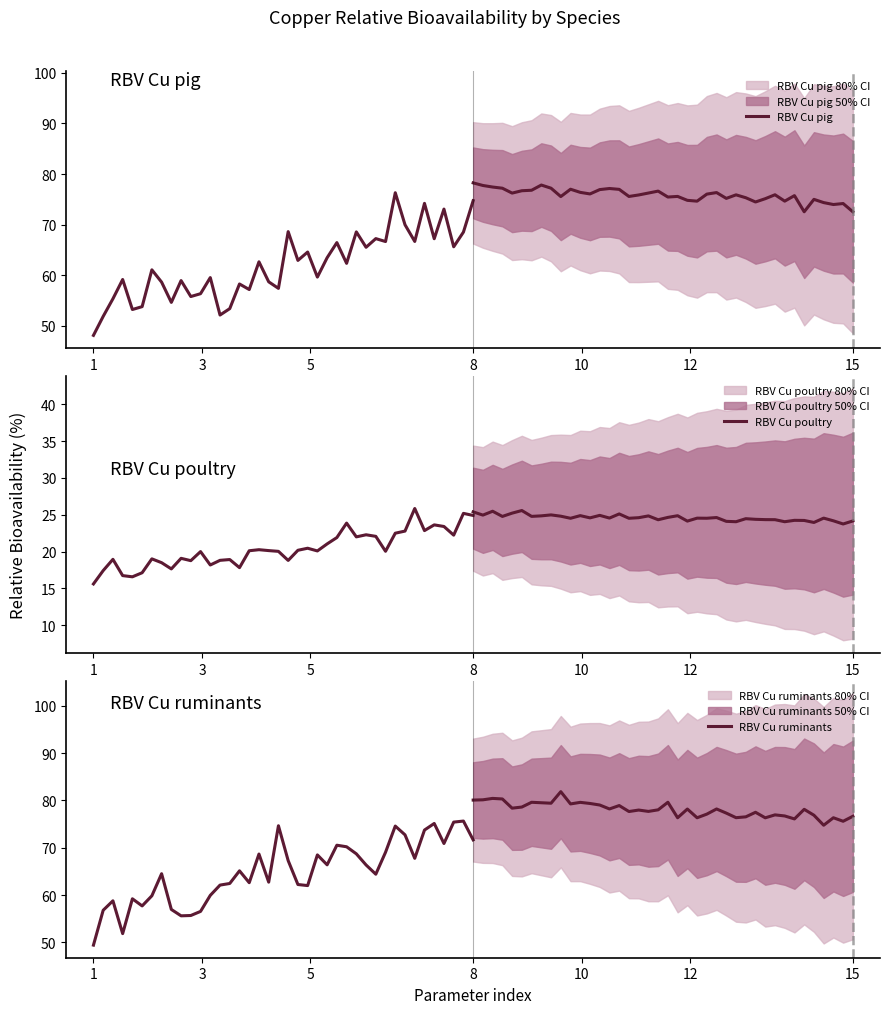

The value of RBV Cu poultry at 8 is 5.2. True or false?

False